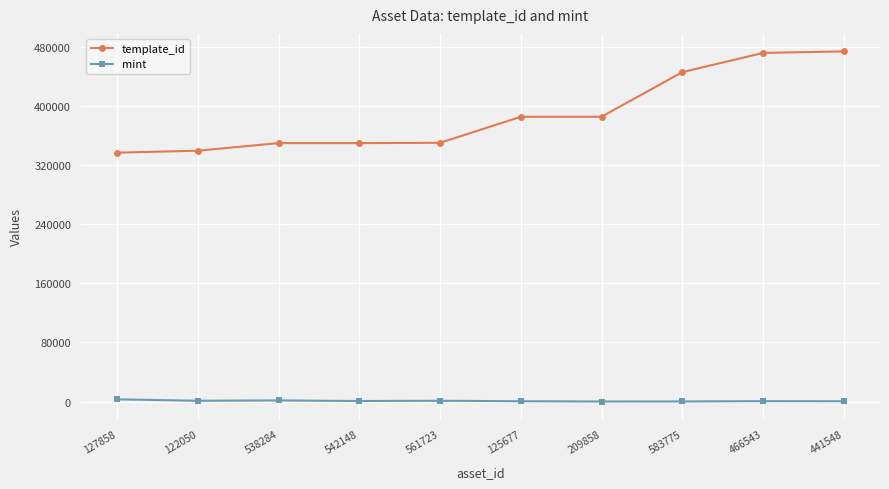

Does the chart display data point markers on the line(s)?

Yes